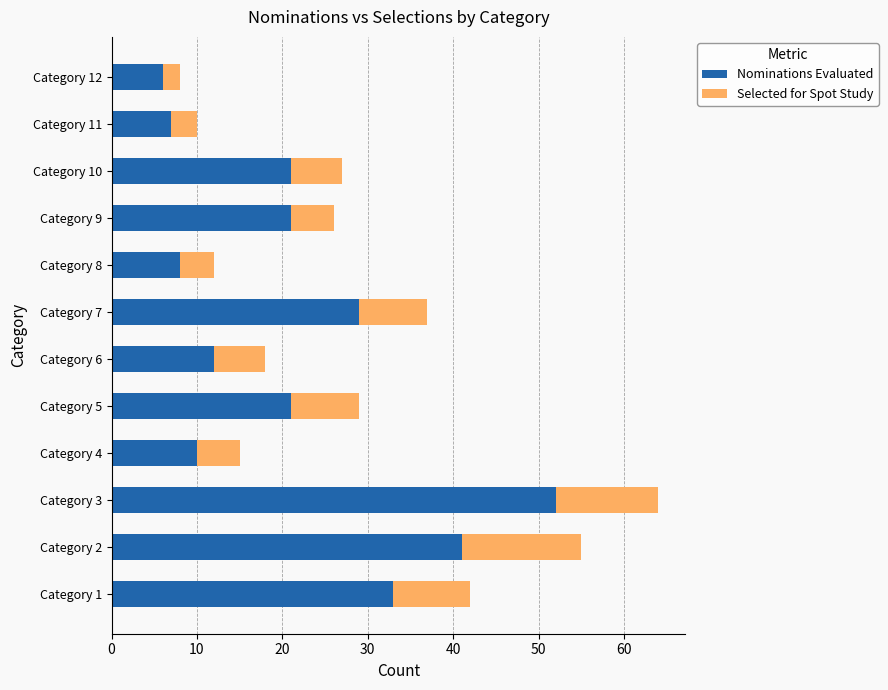

Is it true that Nominations Evaluated equals 14 at Category 8?

False